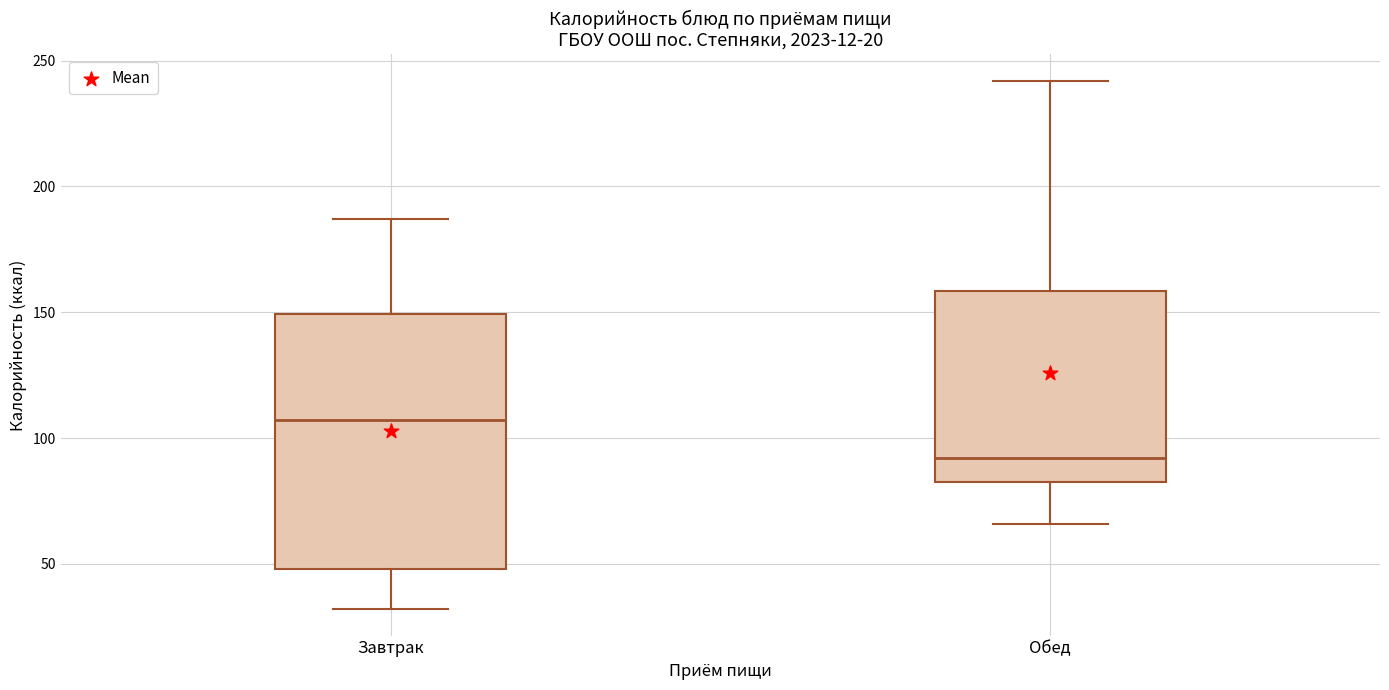

Which box's median line is the highest?

Завтрак